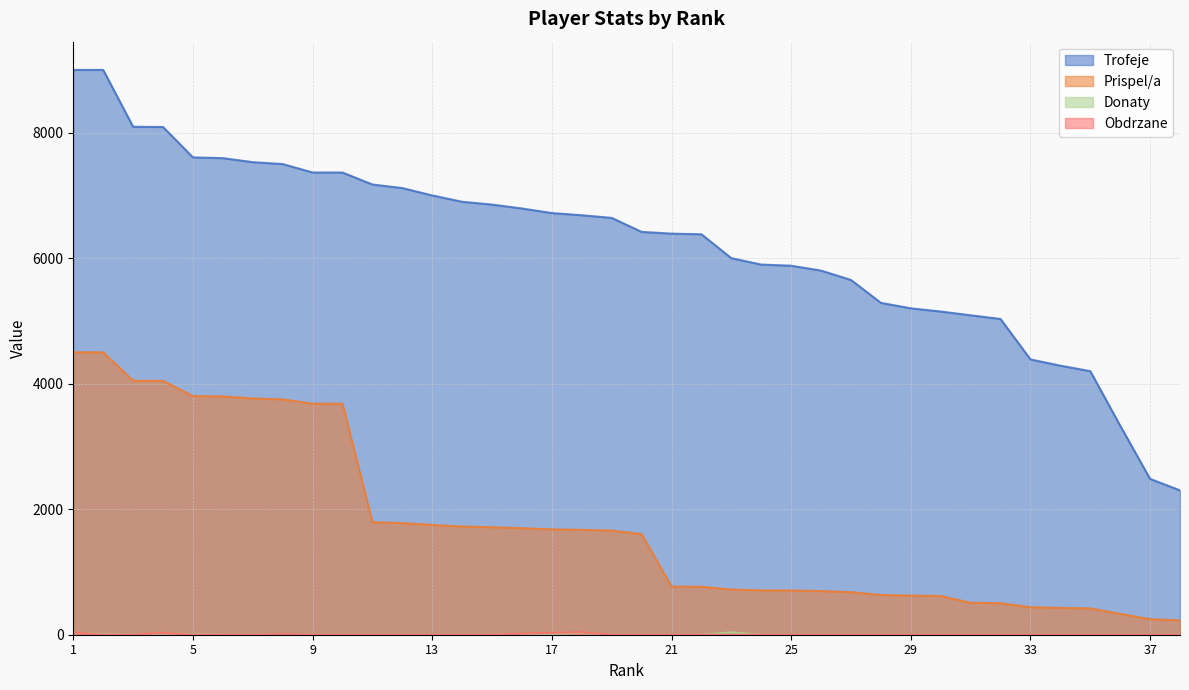

True or false: Trofeje has more than 2 points higher than both neighbors.

False